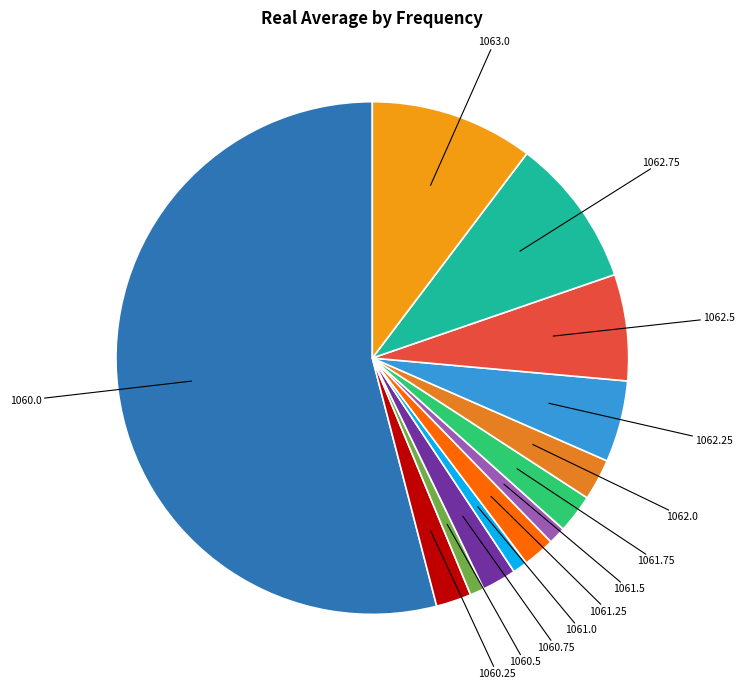

Does 1060.0 account for over 50% of the chart?

Yes